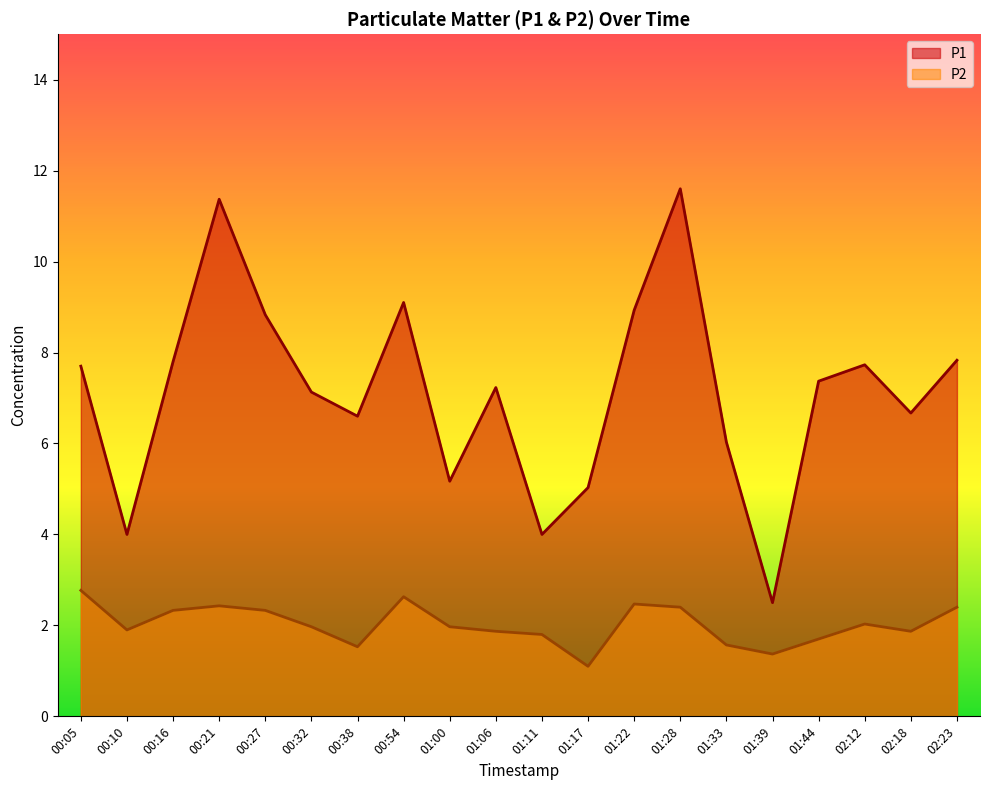

At 01:17, list the series in order from smallest to largest.

P2, P1